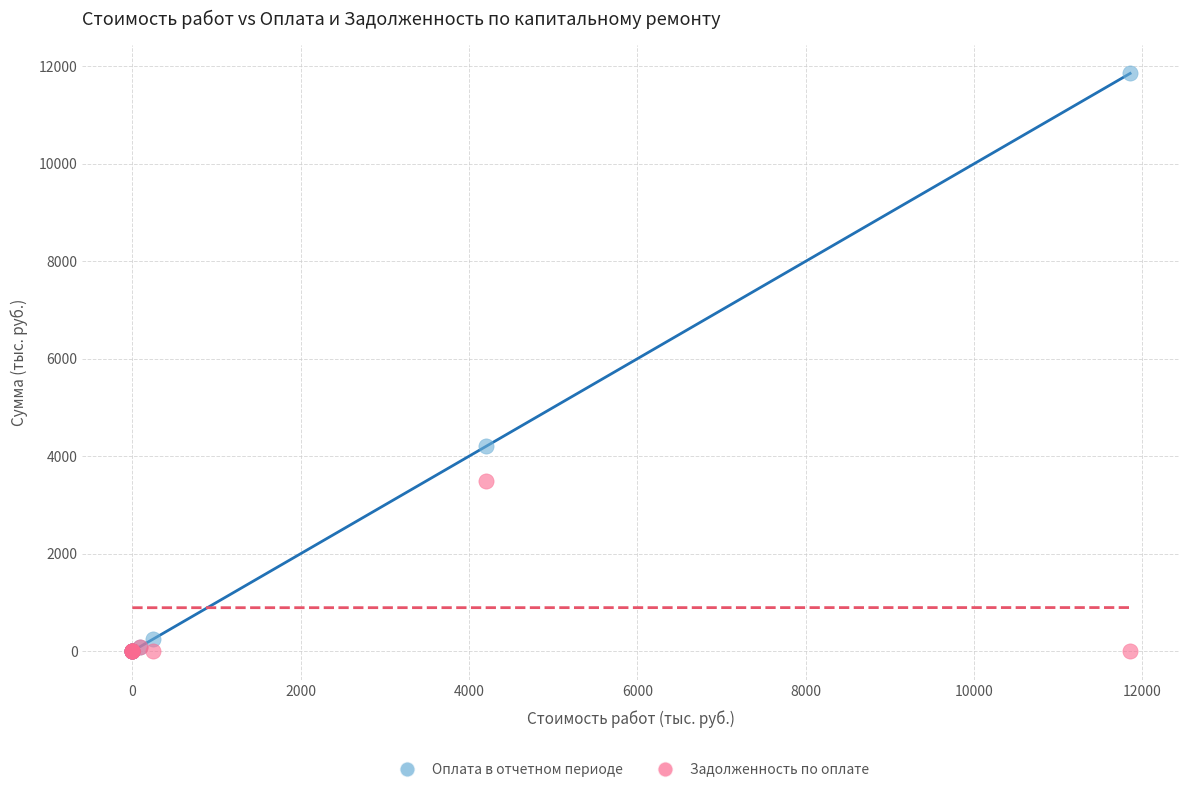

In the Оплата в отчетном периоде series, what Y value is closest to 5926?

4206.9